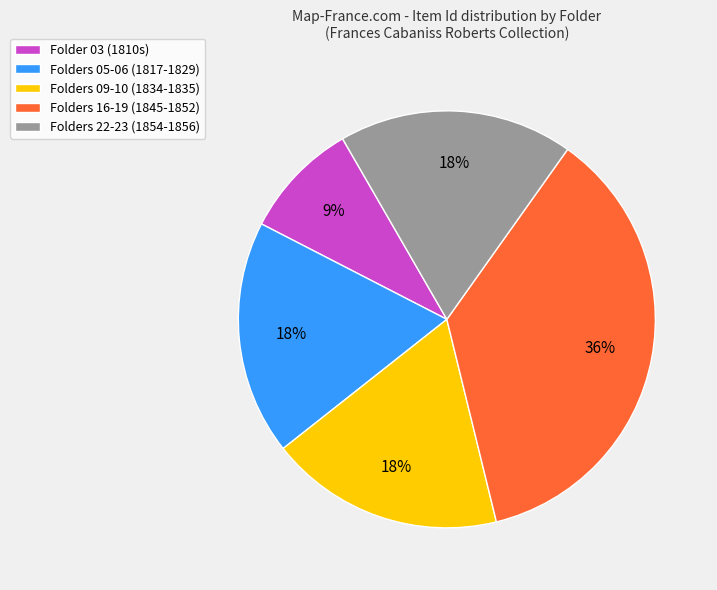

The Folders 16-19 (1845-1852) slice represents 36% of the pie. True or false?

True